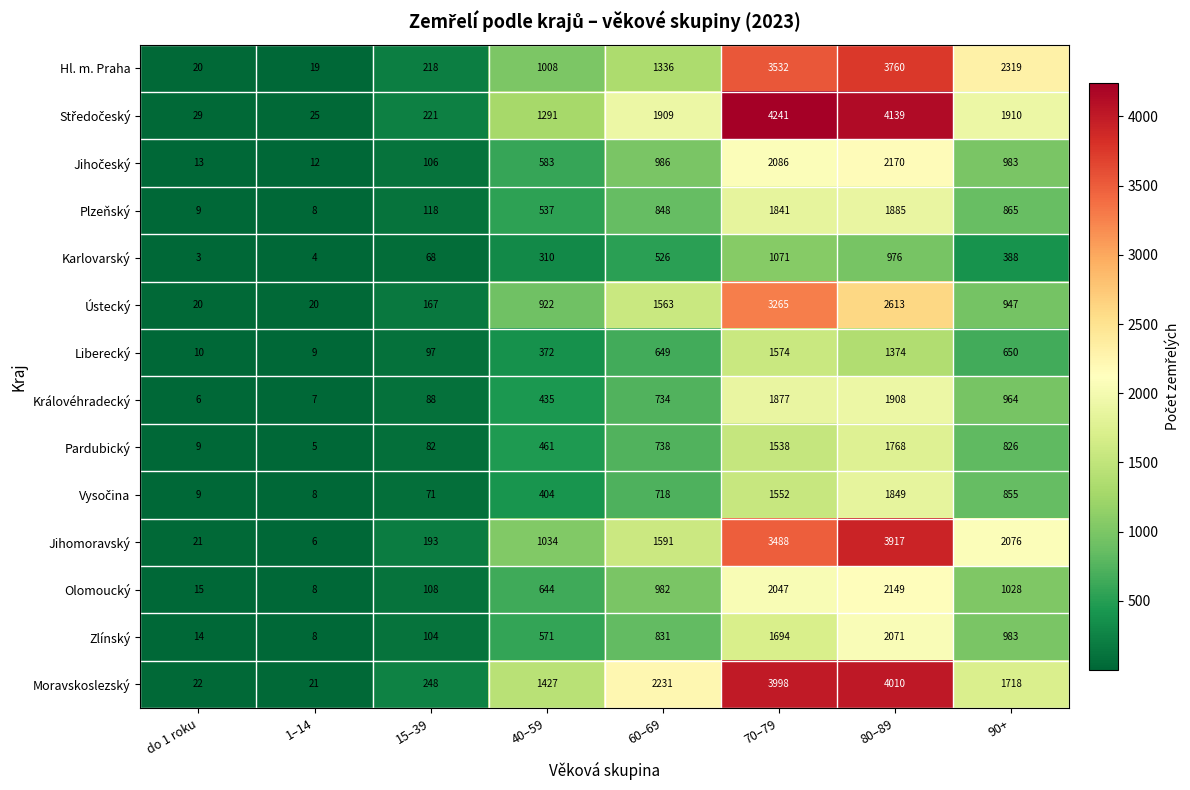

At which category does the chart reach its peak across all series?

70–79